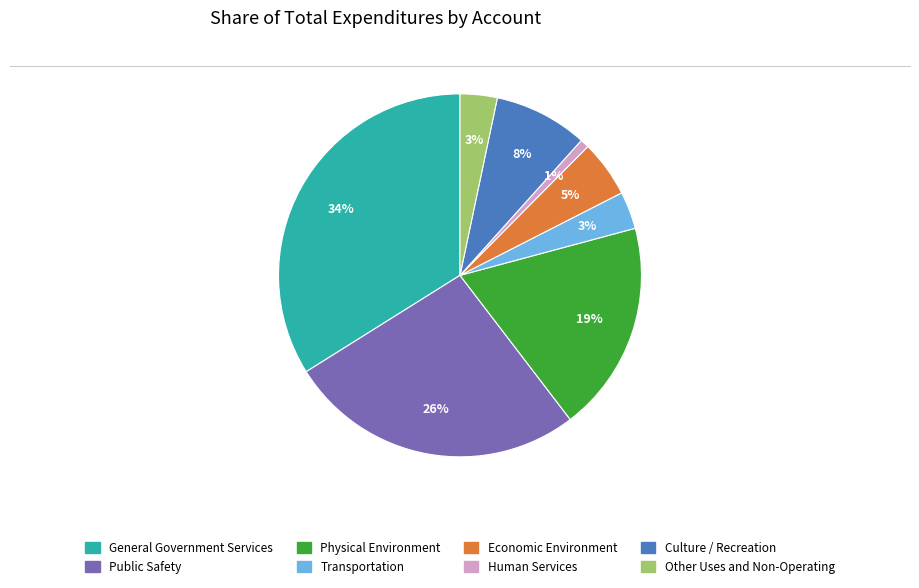

To the nearest percent, what is the average slice percentage?

12%